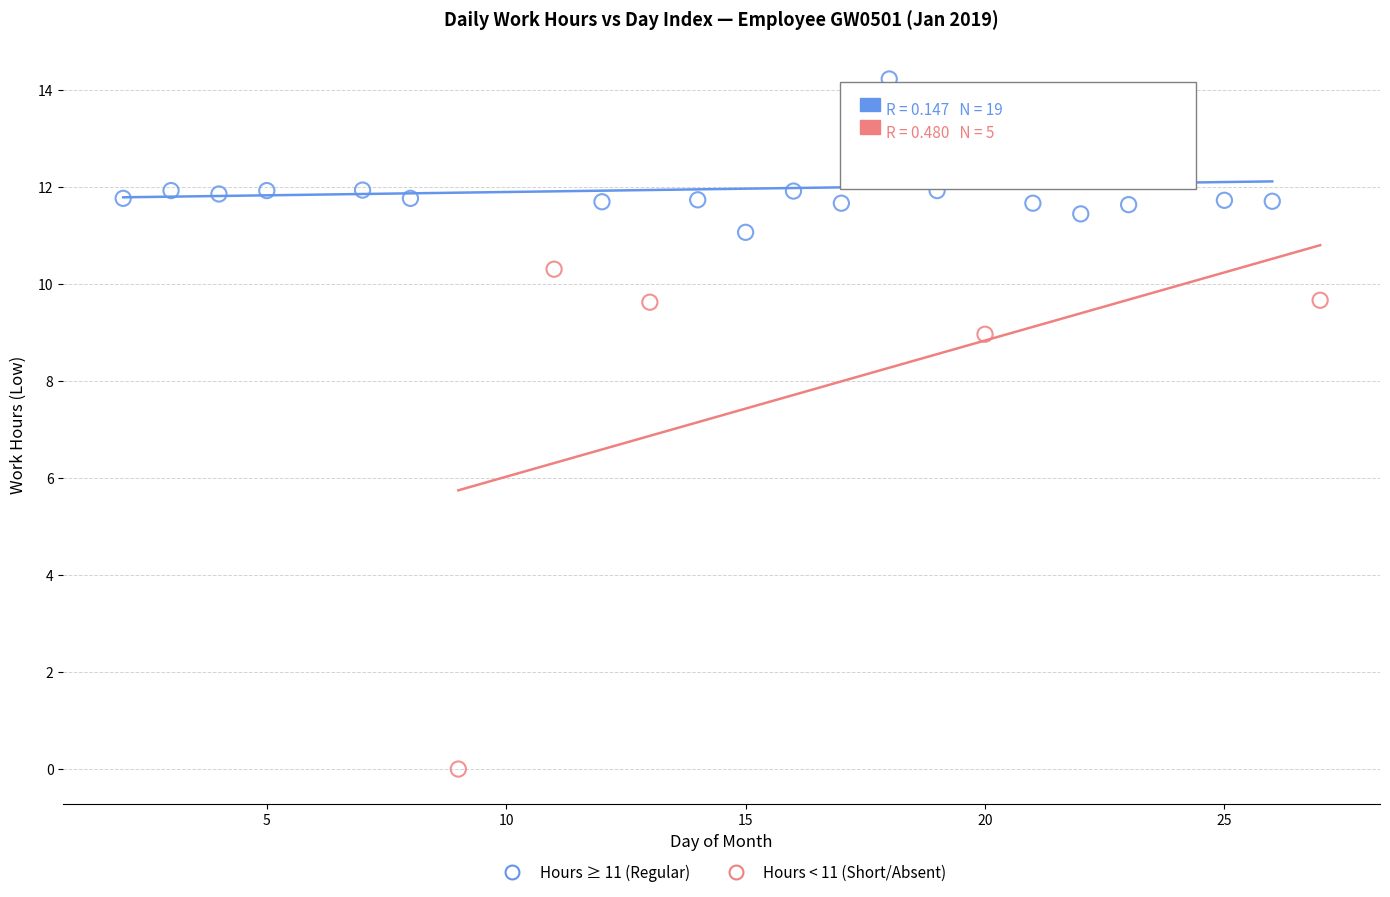

Which series has the widest spread of Y values?

Hours < 11 (Short/Absent)